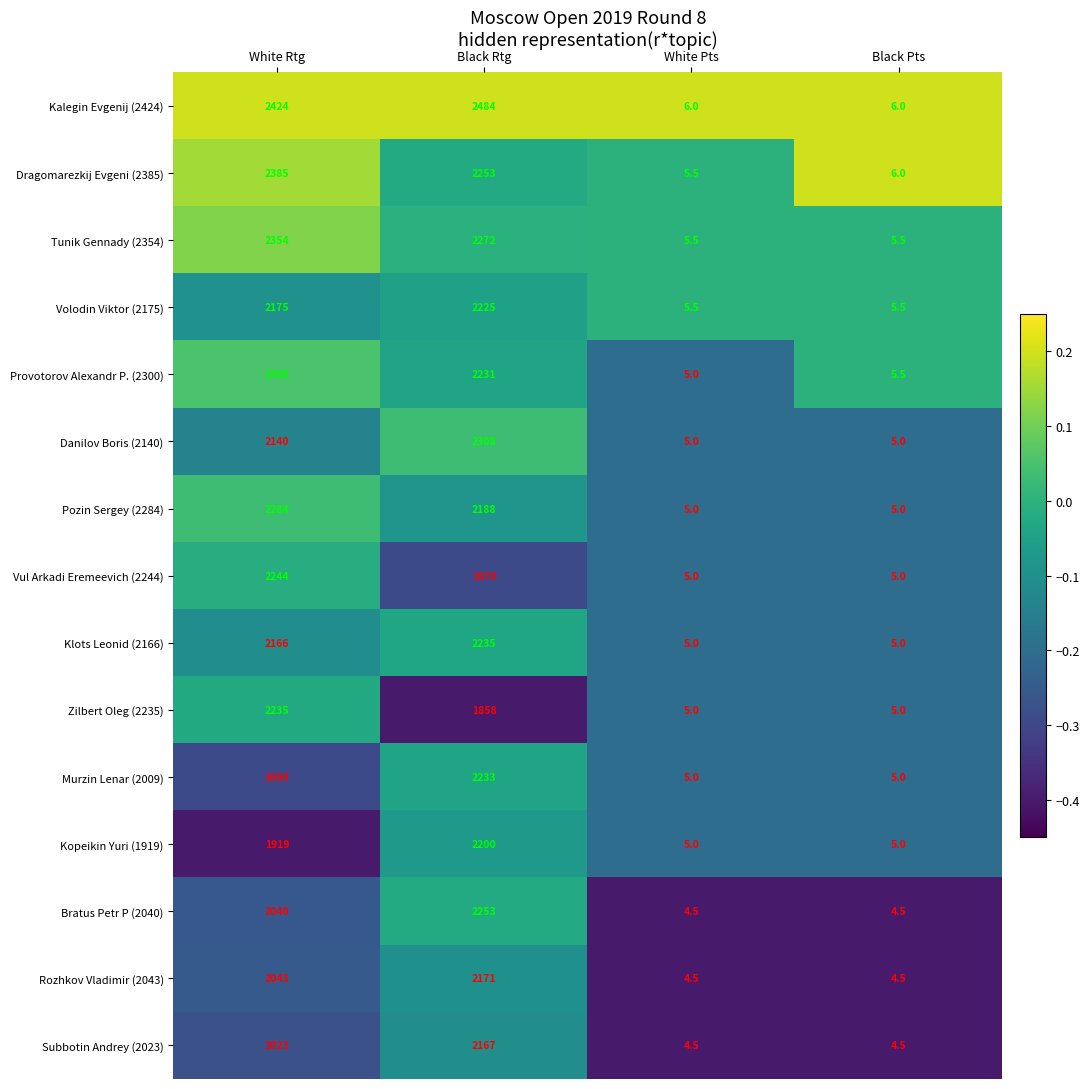

What is the difference between the highest and lowest values at Black Pts?

1.5